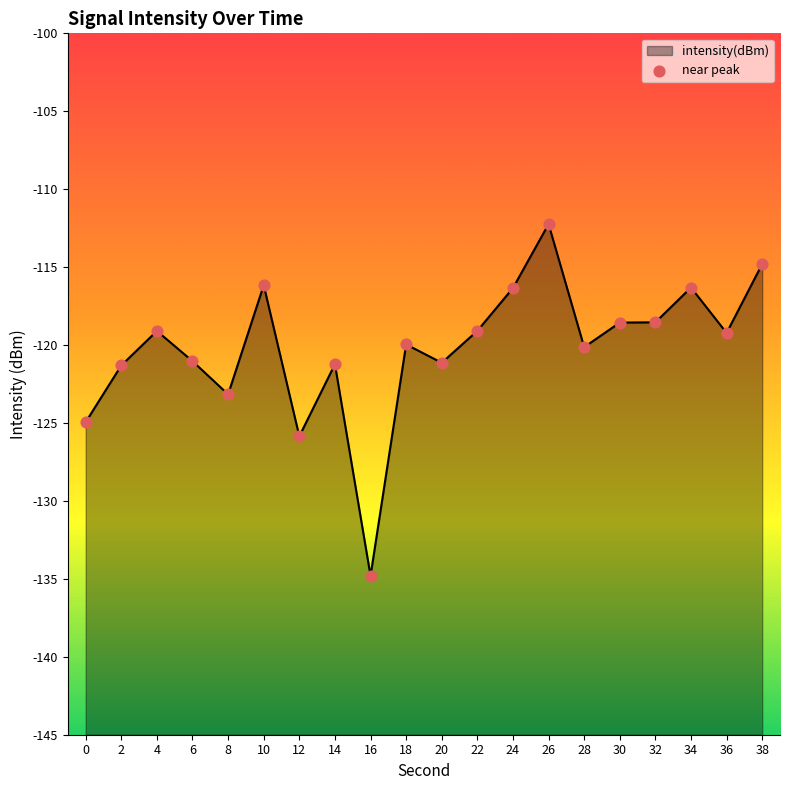

Is the value of intensity(dBm) at 24 greater than the value of near peak at 0?

Yes